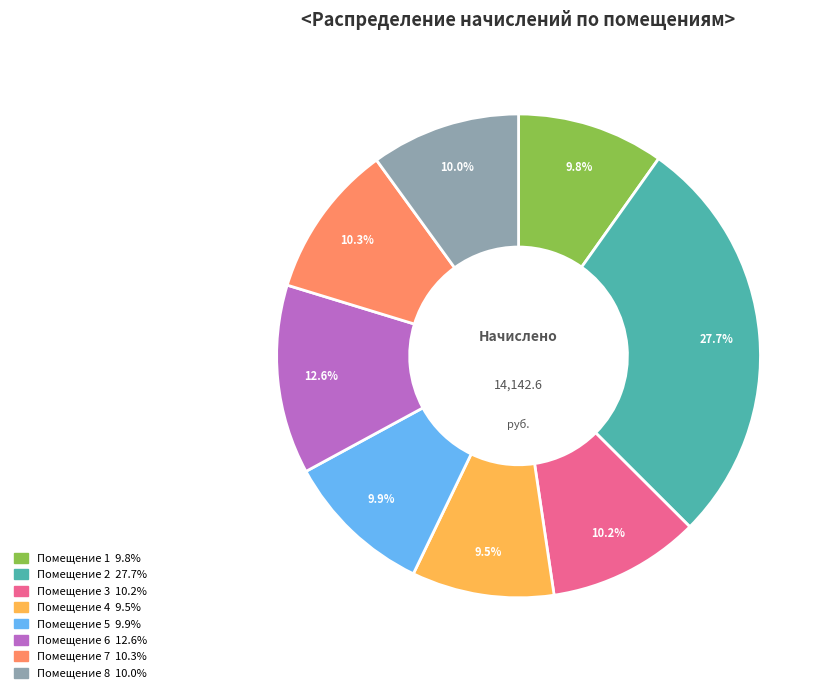

Is there any slice that represents more than half of the pie?

No